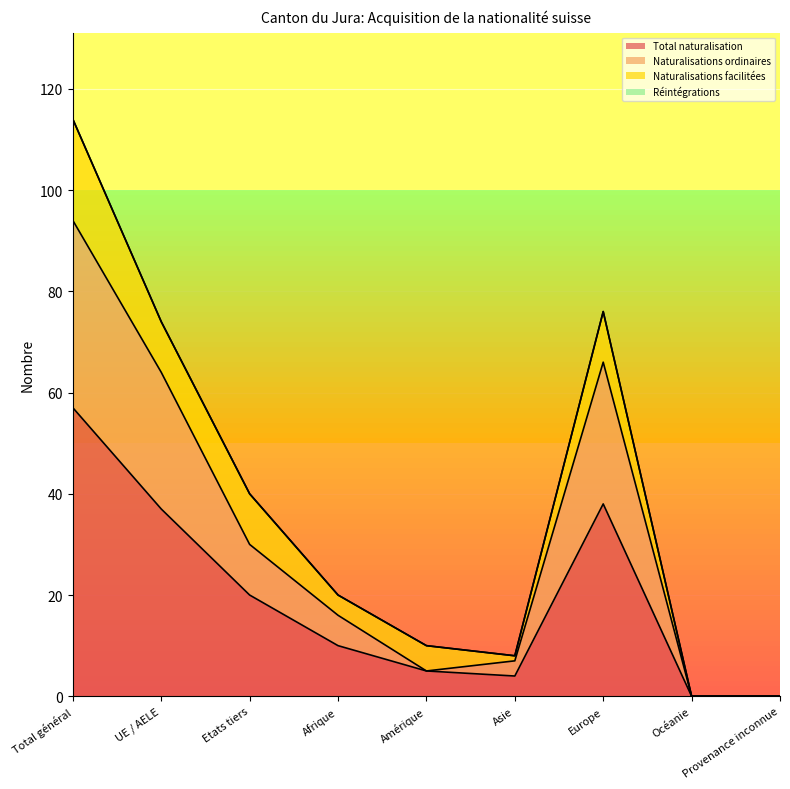

The value of Total naturalisation at Europe is 38. True or false?

True